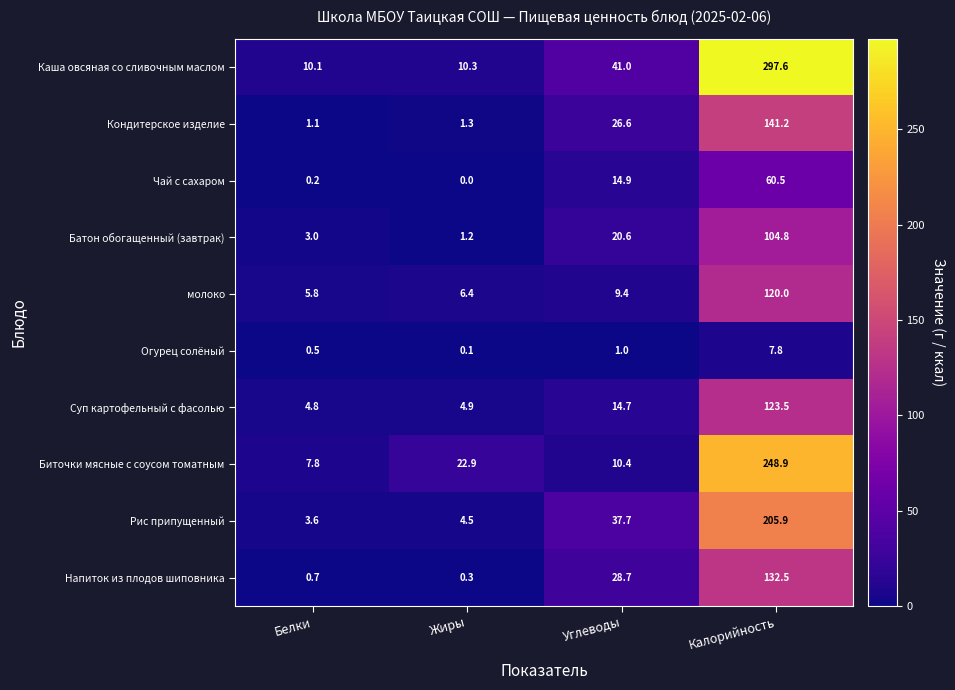

How many distinct data groups are displayed?

10